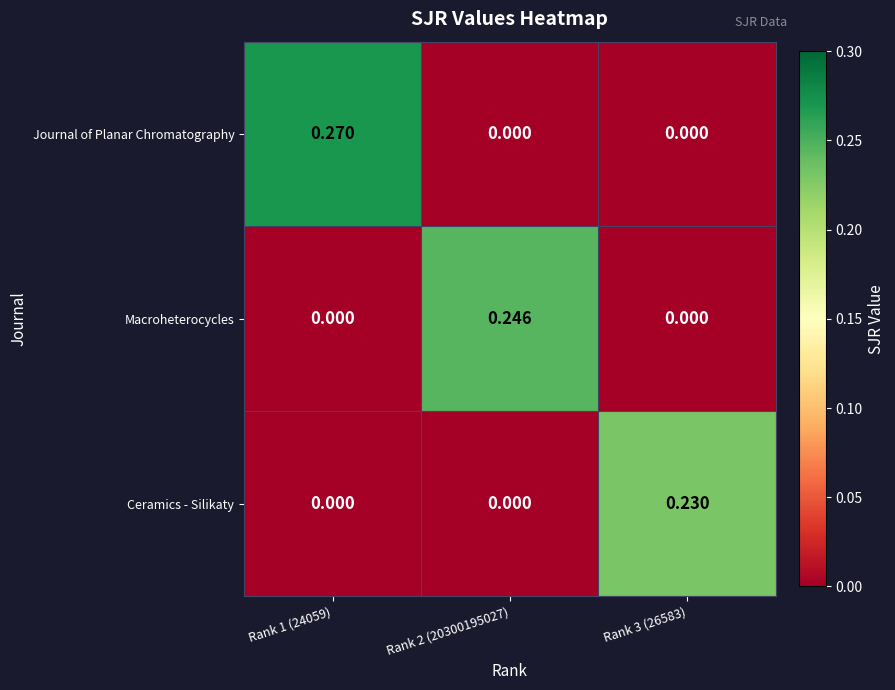

Rank the series by their maximum value, from lowest to highest.

Ceramics - Silikaty, Macroheterocycles, Journal of Planar Chromatography